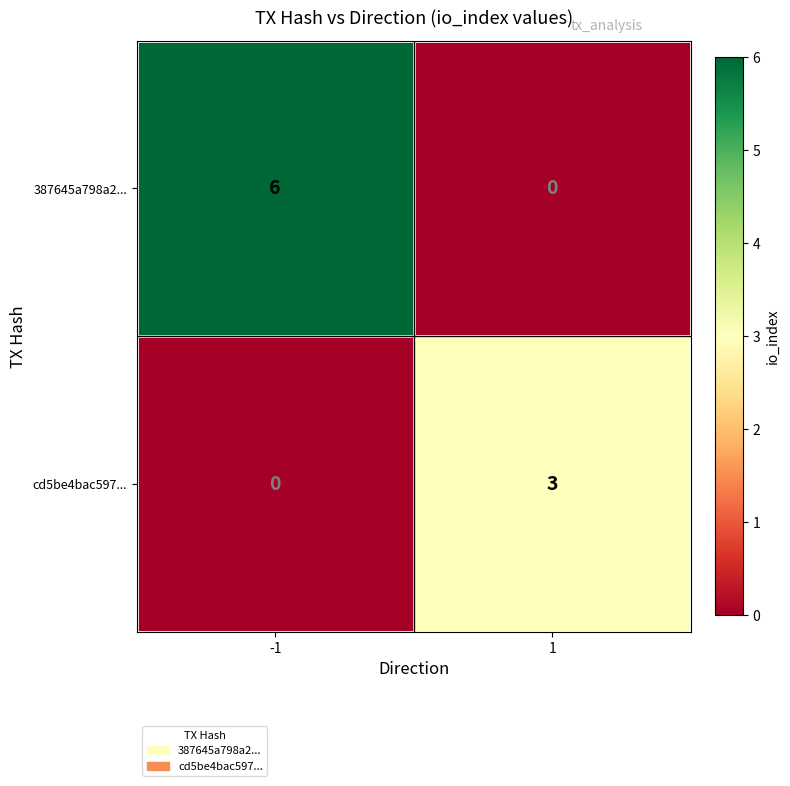

What is the difference between the cd5be4bac597... values at -1 and 1?

3